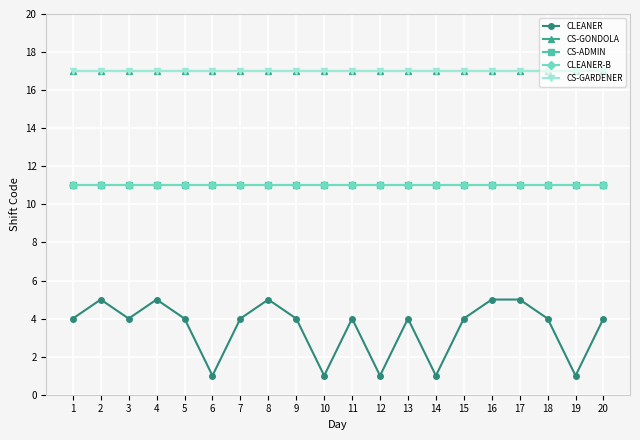

What are all the series names shown in the legend?

CLEANER, CS-GONDOLA, CS-ADMIN, CLEANER-B, CS-GARDENER